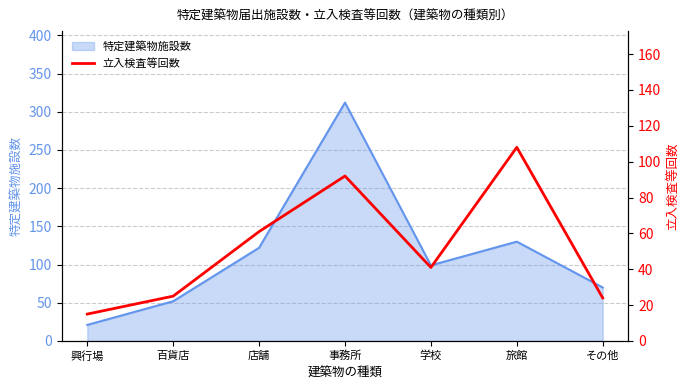

Is it true that the value at 事務所 is 92?

True